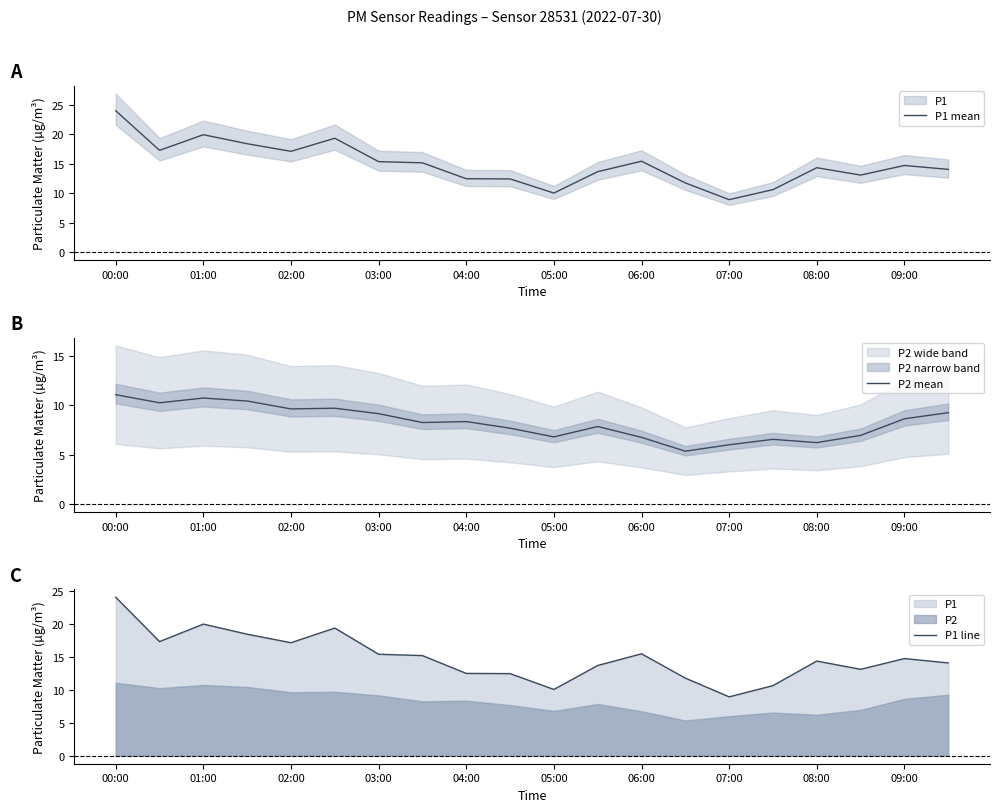

The value of P1 mean at 01:00 is 30.2. True or false?

False